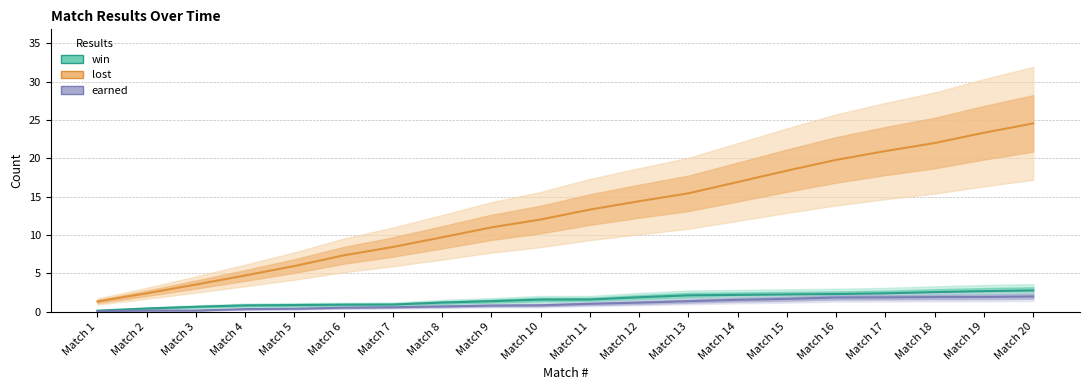

What is the spread (max minus min) of values at Match 17?

19.1